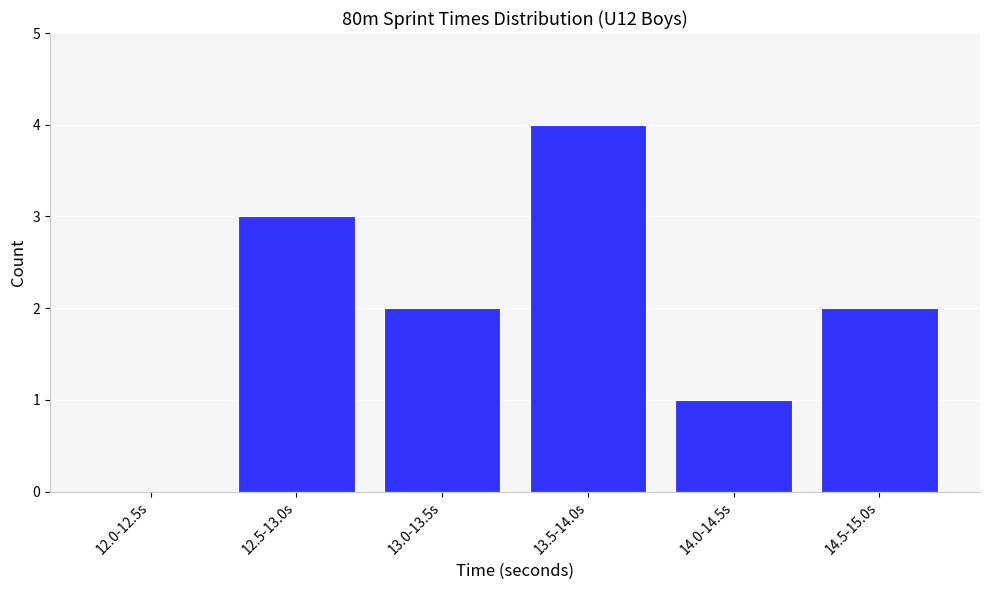

Reading left to right, transcribe all the data shown in this chart.

12.0-12.5s=0	12.5-13.0s=3	13.0-13.5s=2	13.5-14.0s=4	14.0-14.5s=1	14.5-15.0s=2